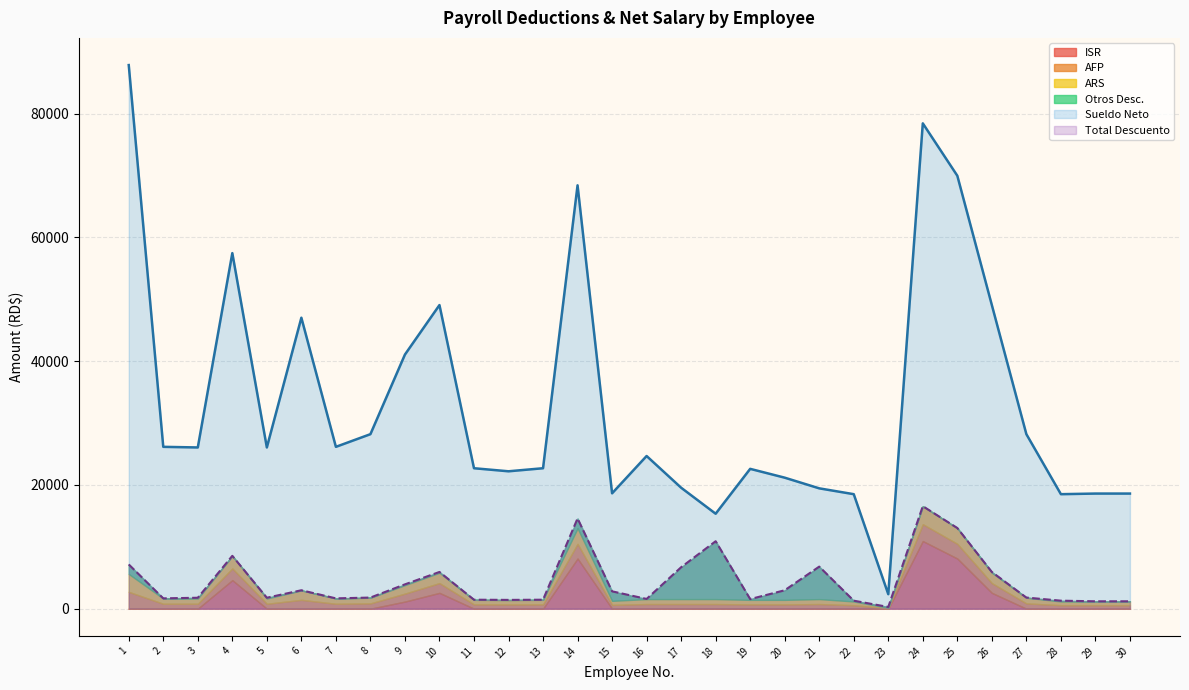

What is the value of the Sueldo Neto point at the 24th from the left?

78431.3